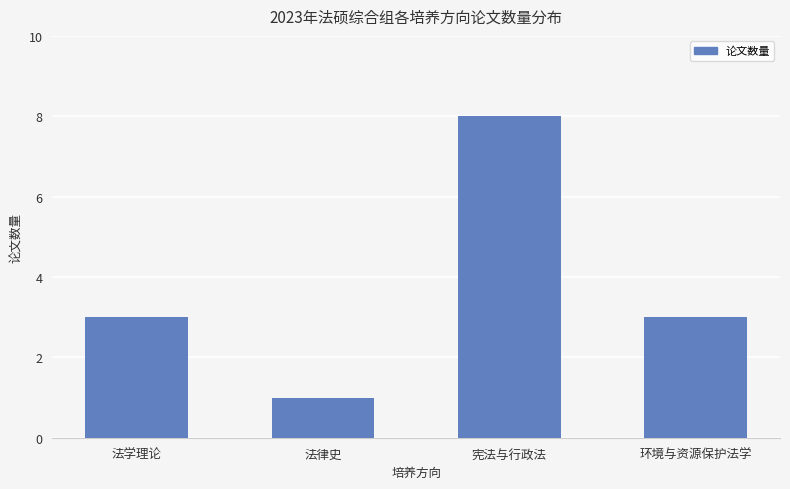

Count the values in the range 3 to 8.

3